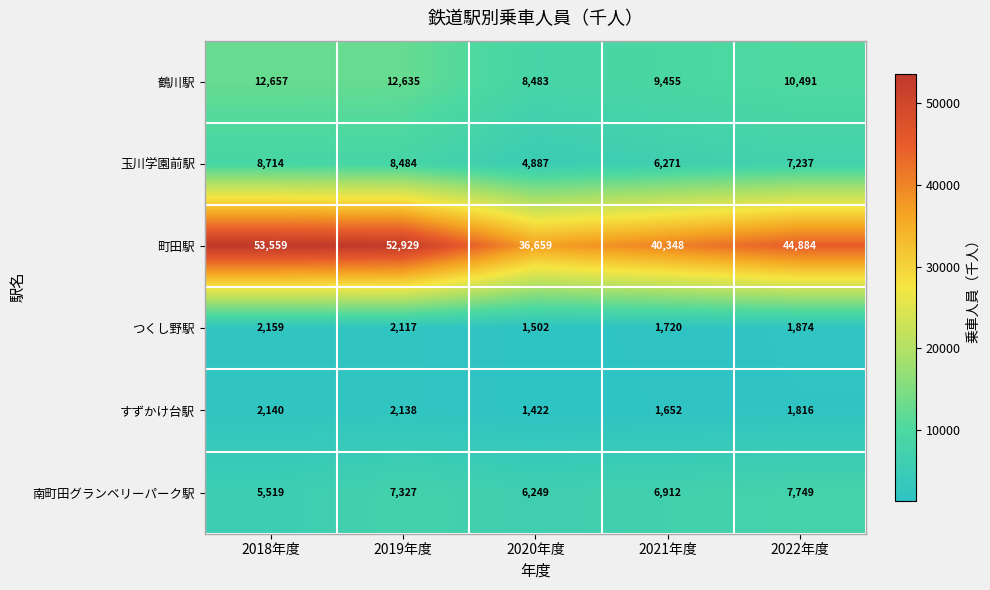

Reading left to right, transcribe all the data shown in this chart.

鶴川駅: 2018年度=12657	2019年度=12635	2020年度=8483	2021年度=9455	2022年度=10491
玉川学園前駅: 2018年度=8714	2019年度=8484	2020年度=4887	2021年度=6271	2022年度=7237
町田駅: 2018年度=53559	2019年度=52929	2020年度=36659	2021年度=40348	2022年度=44884
つくし野駅: 2018年度=2159	2019年度=2117	2020年度=1502	2021年度=1720	2022年度=1874
すずかけ台駅: 2018年度=2140	2019年度=2138	2020年度=1422	2021年度=1652	2022年度=1816
南町田グランベリーパーク駅: 2018年度=5519	2019年度=7327	2020年度=6249	2021年度=6912	2022年度=7749